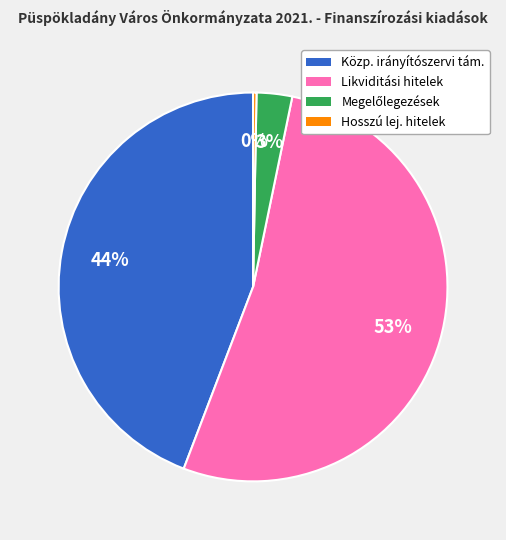

To the nearest percent, what is the average slice percentage?

25%